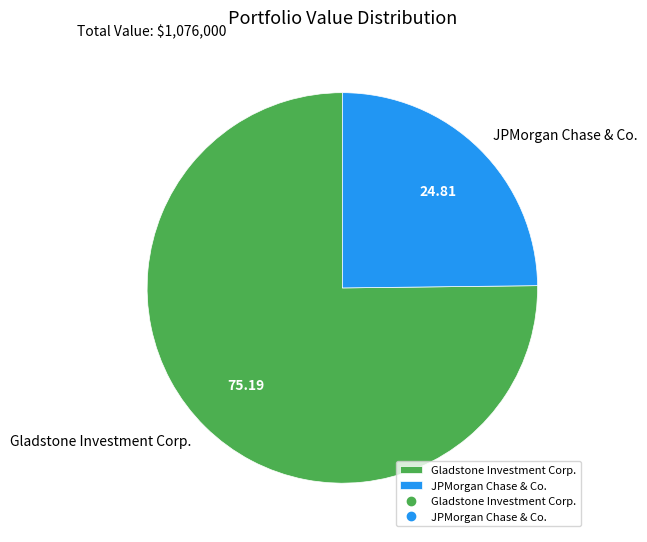

Which has a higher value, JPMorgan Chase & Co. or Gladstone Investment Corp.?

Gladstone Investment Corp.